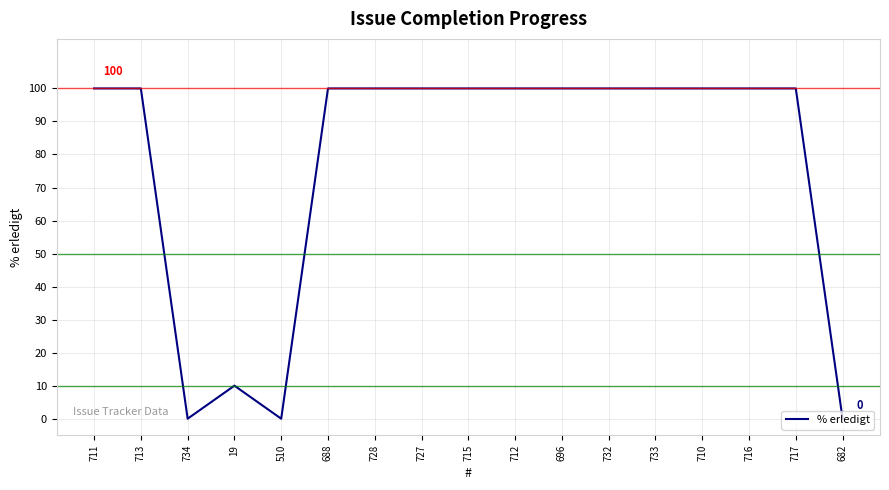

What is the maximum value shown in the chart?

100